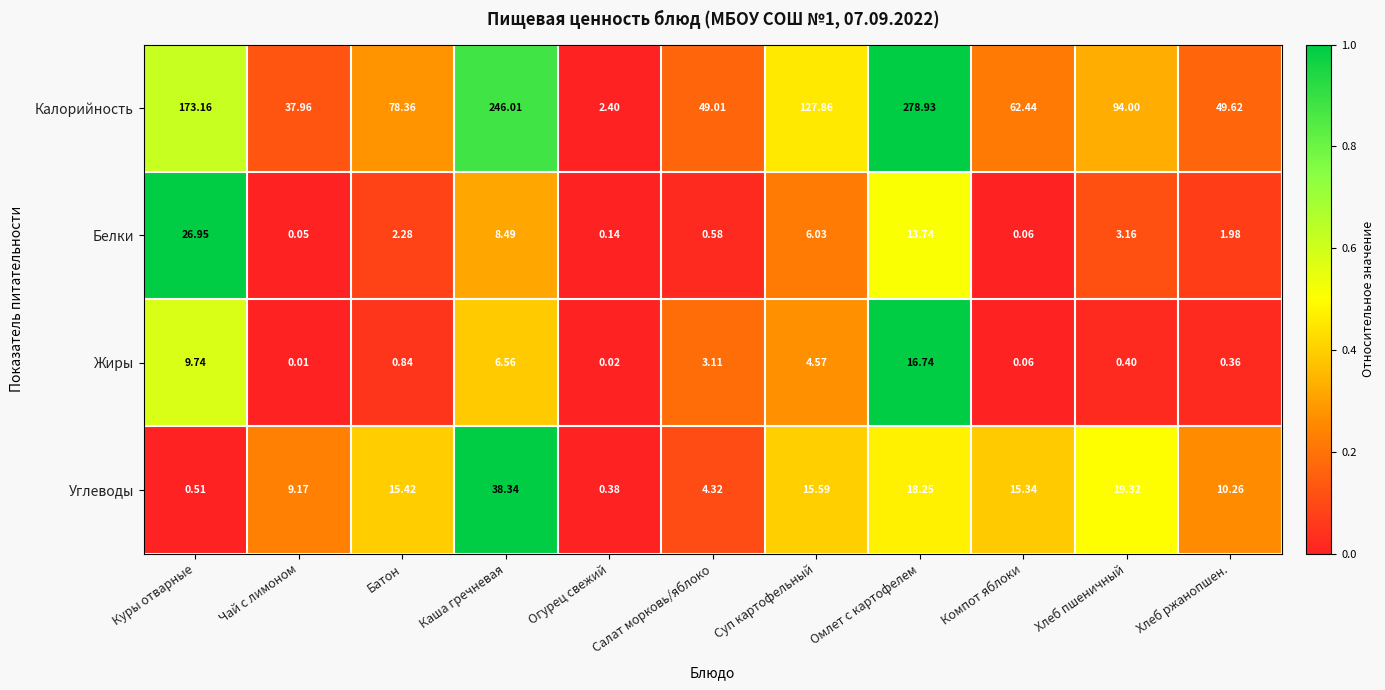

Rank the series by their maximum value, from lowest to highest.

Жиры, Белки, Углеводы, Калорийность